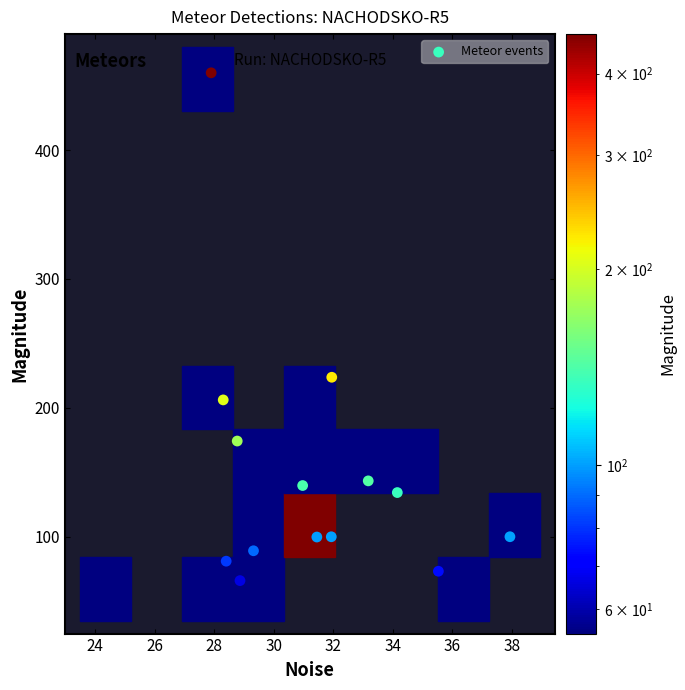

What Y value in the scatter plot is closest to 257?

223.8